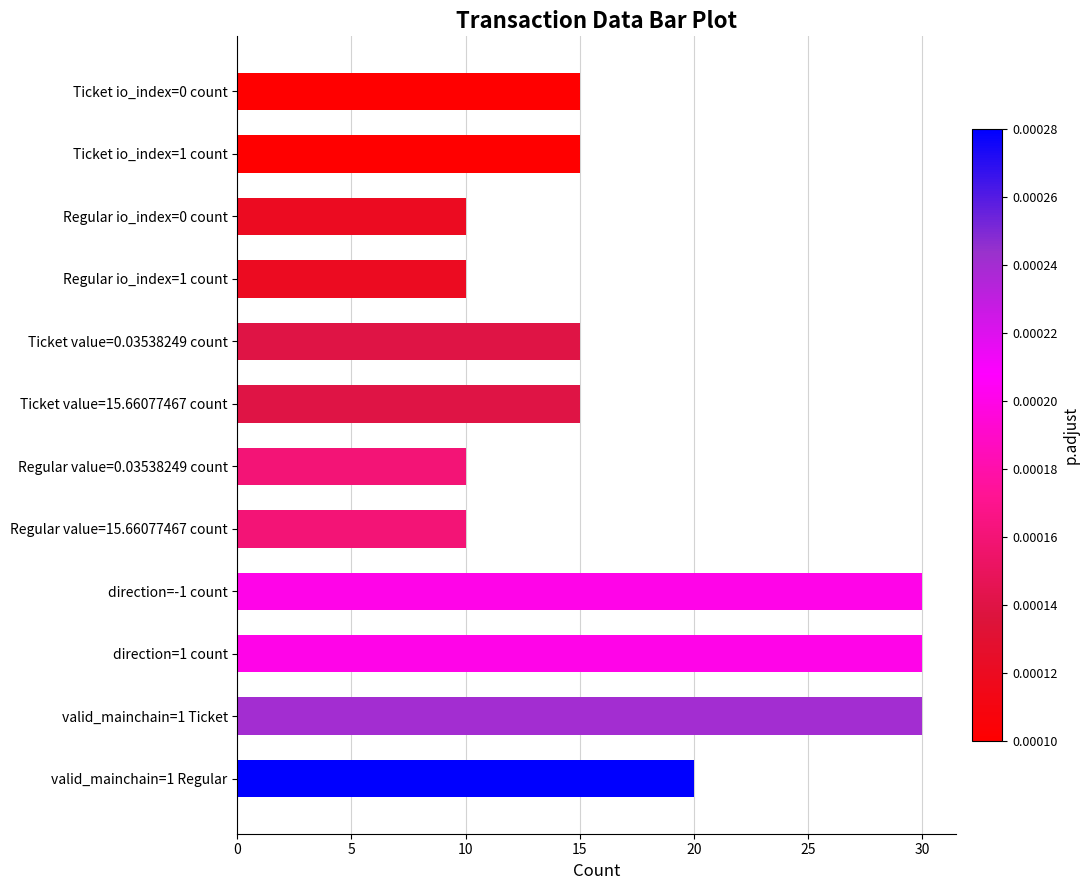

What position from the top is direction=1 count?

10